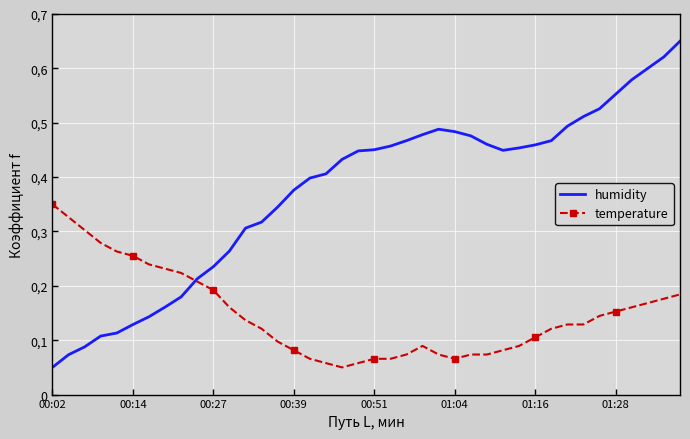

What are all the series names shown in the legend?

humidity, temperature